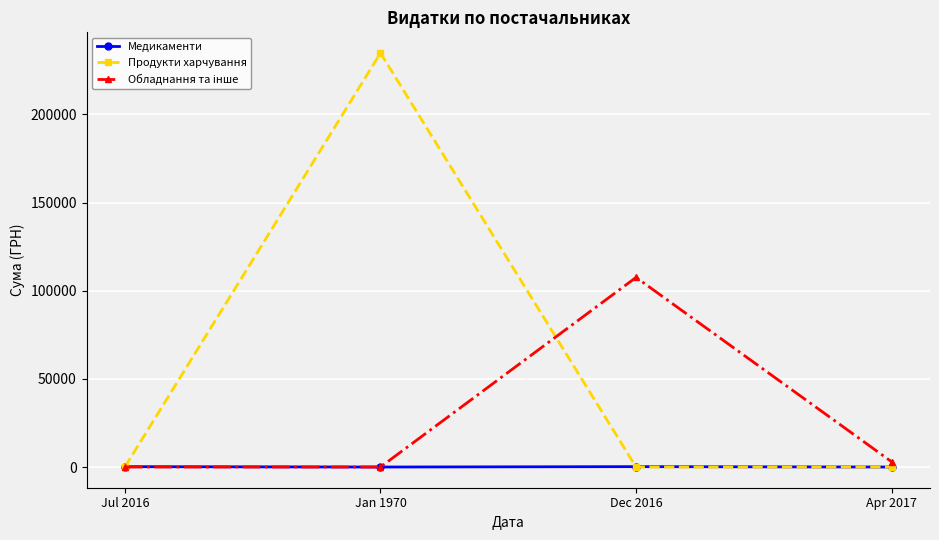

True or false: Медикаменти has more than 1 points higher than both neighbors.

False